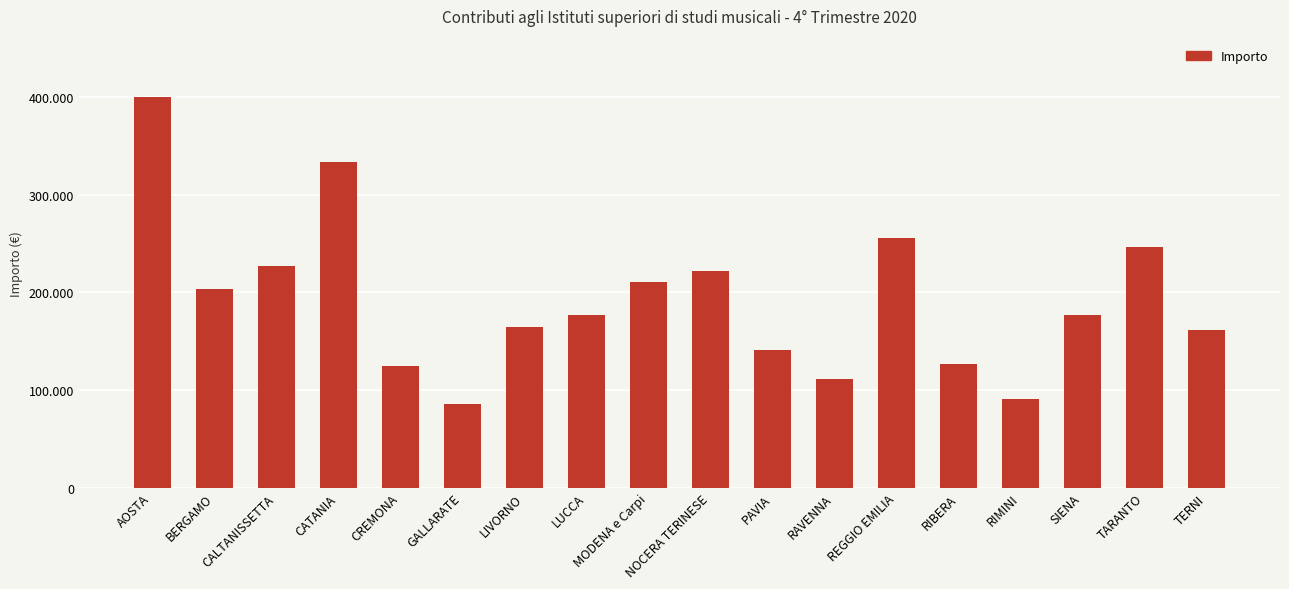

Are the bars horizontal?

No